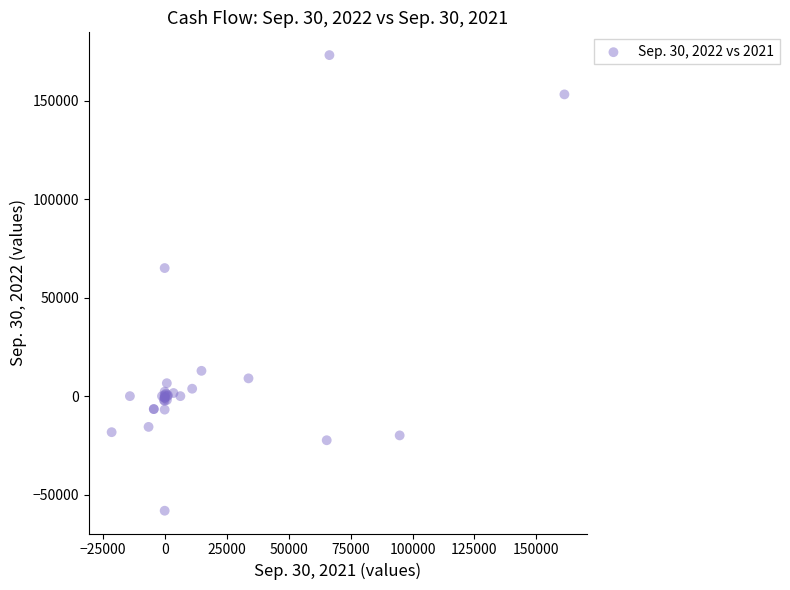

What Y value in the scatter plot is closest to 57456?

65000